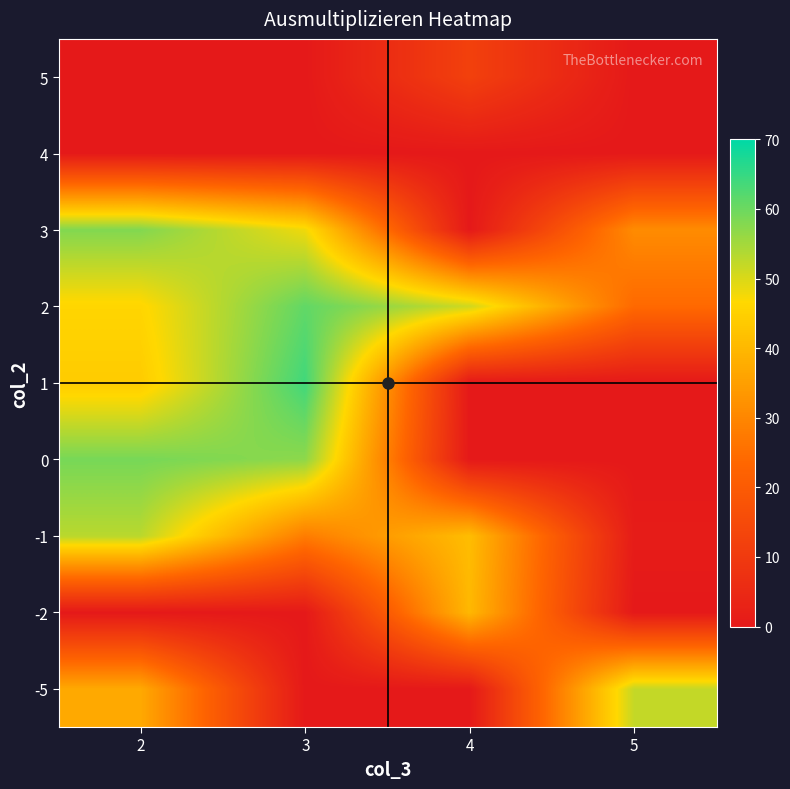

What is the difference between the highest and lowest values at 4?

51